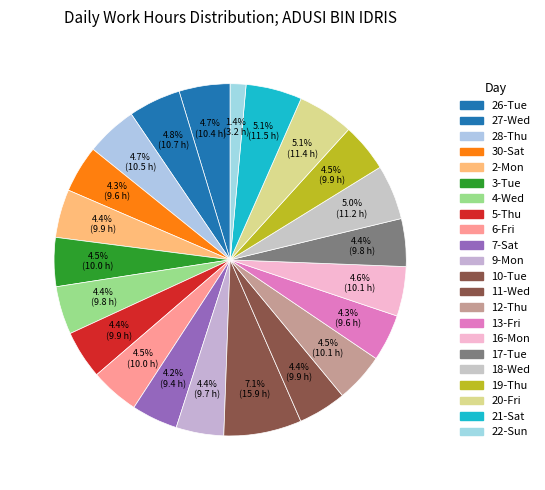

How many segments does this pie chart have?

22